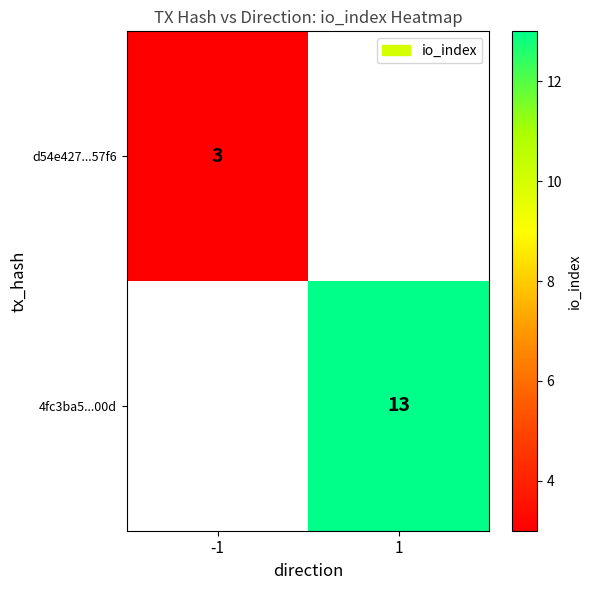

The d54e427...57f6 series shows 3 at -1. True or false?

True